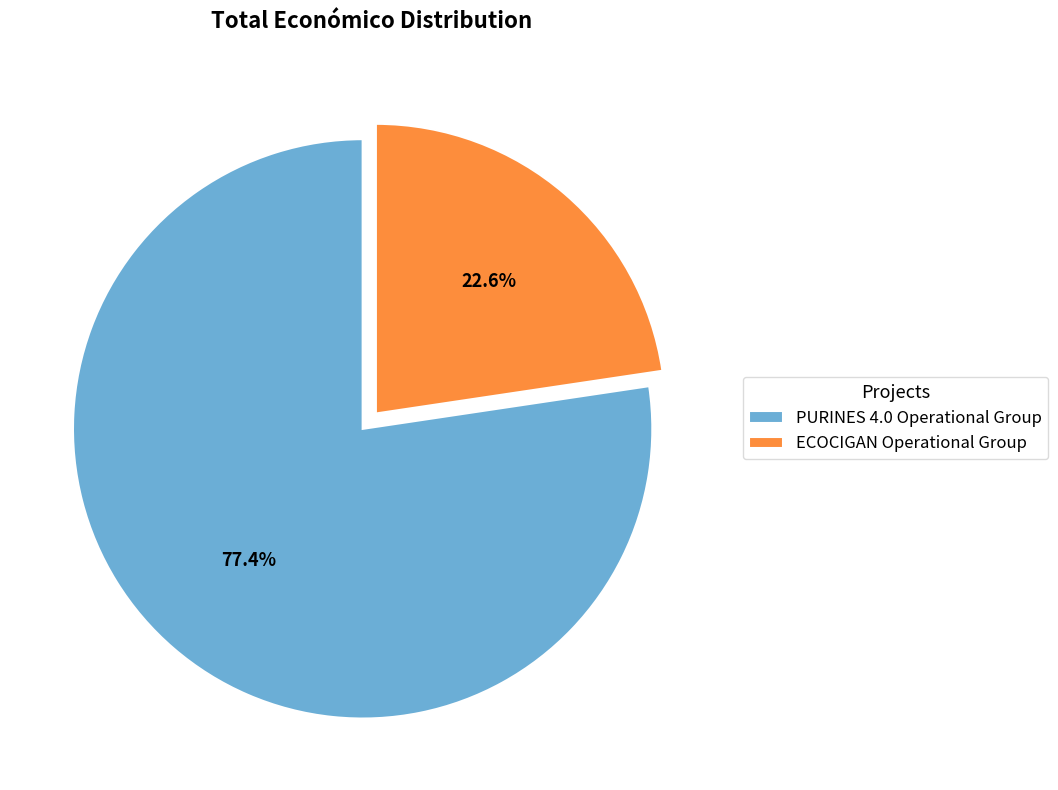

What percentage is NOT represented by ECOCIGAN Operational Group?

77.4%